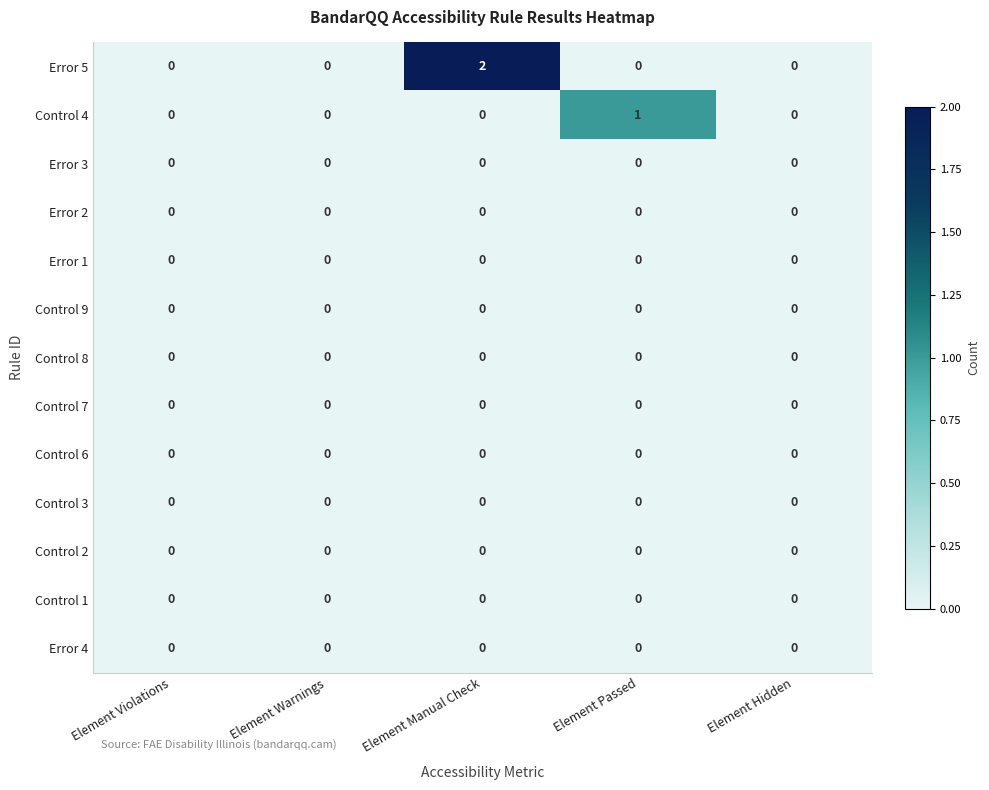

Which series changed the most between Element Warnings and Element Passed?

Control 4